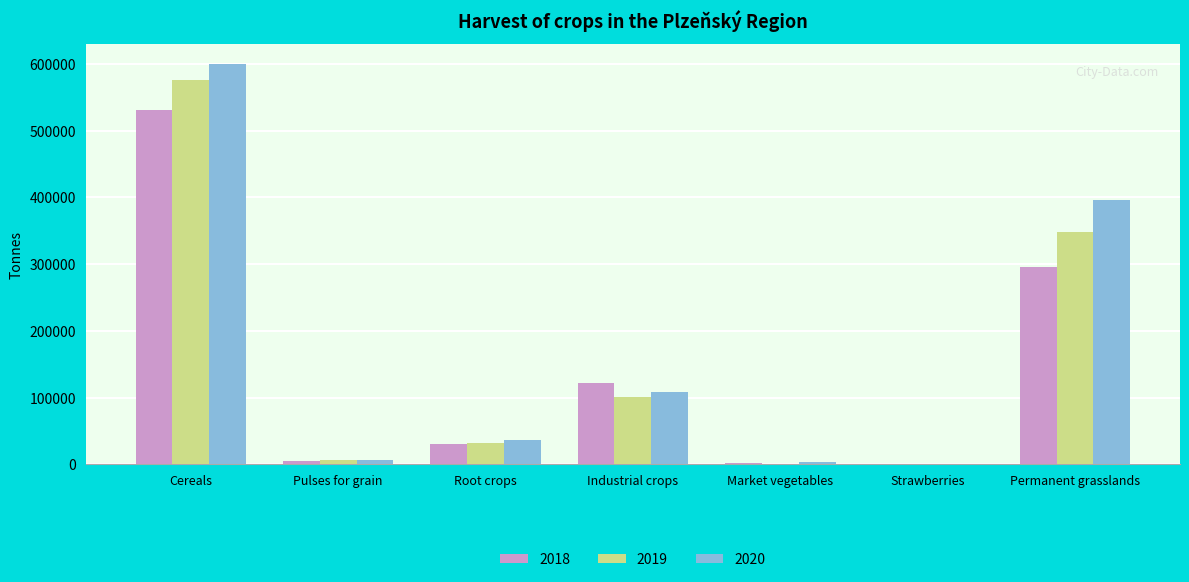

What is the greatest value displayed?

599564.5